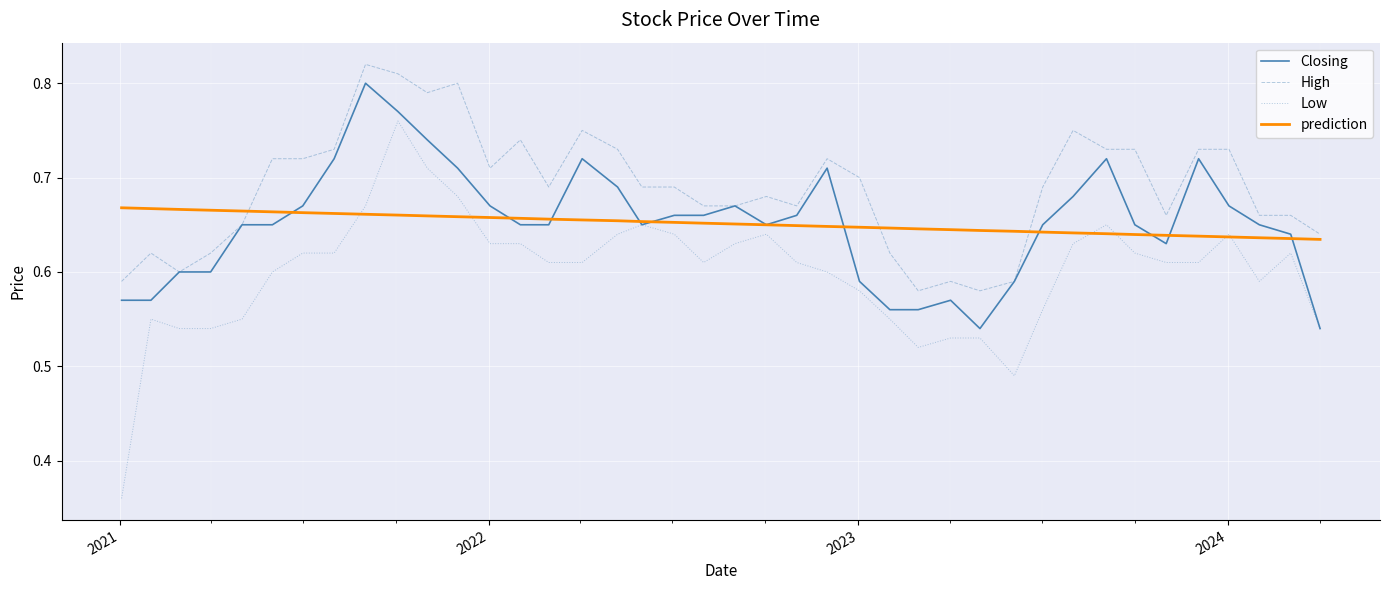

Which series has the widest spread of values?

Low